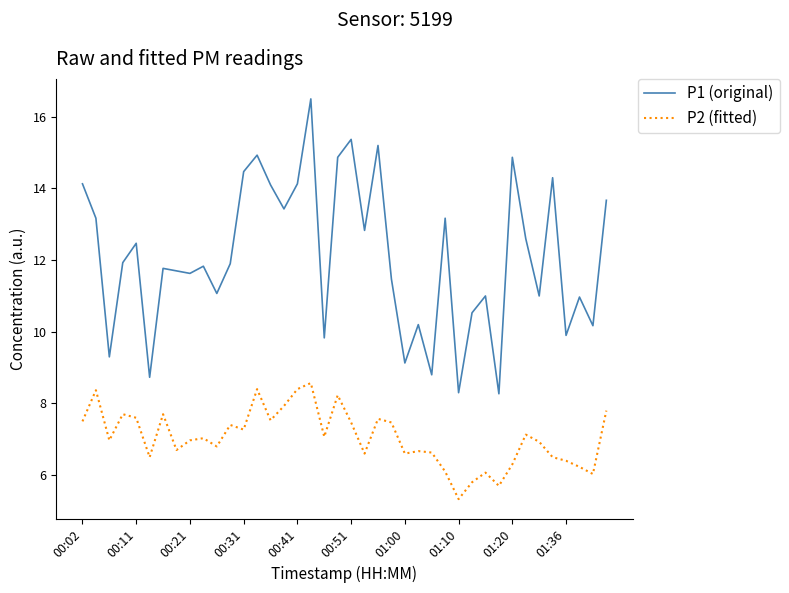

Which series has the largest total across all categories?

P1 (original)